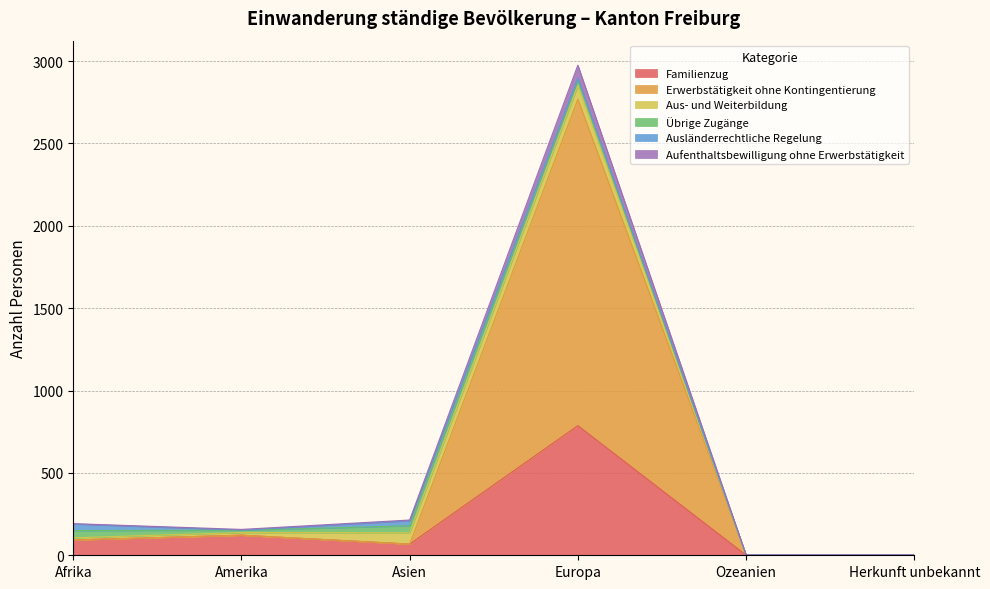

At which category is the sum across all series the highest?

Europa